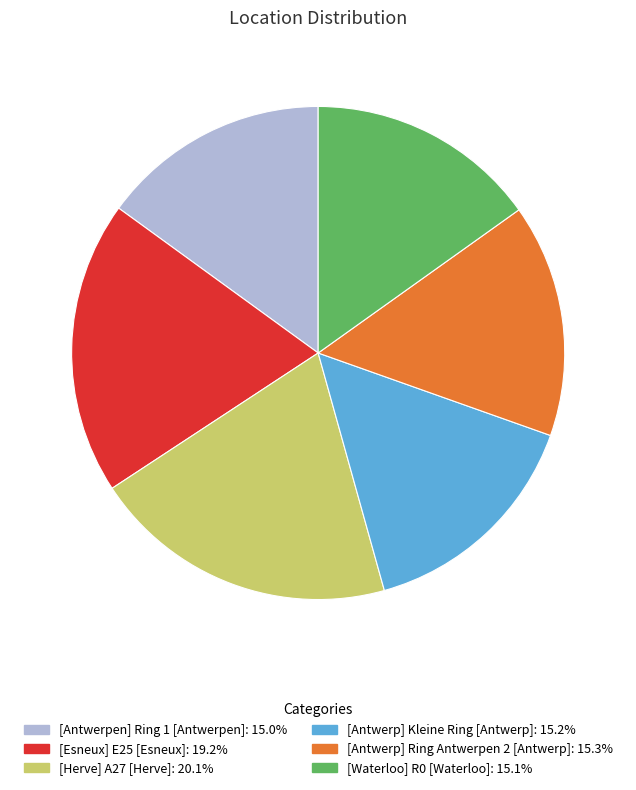

Is [Esneux] E25 [Esneux] the majority of the pie?

No